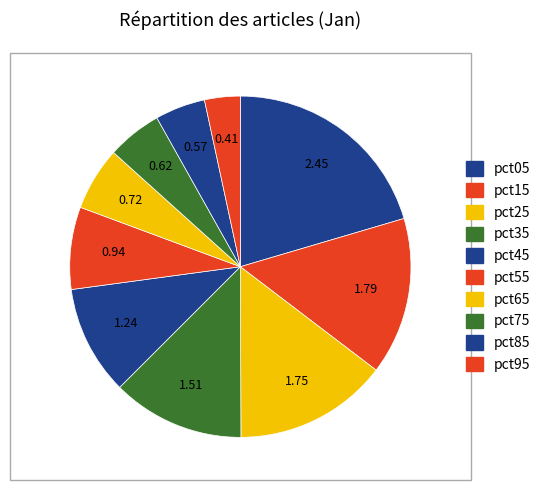

To the nearest percent, what is the difference between the pct55 and pct25 slice percentages?

7%